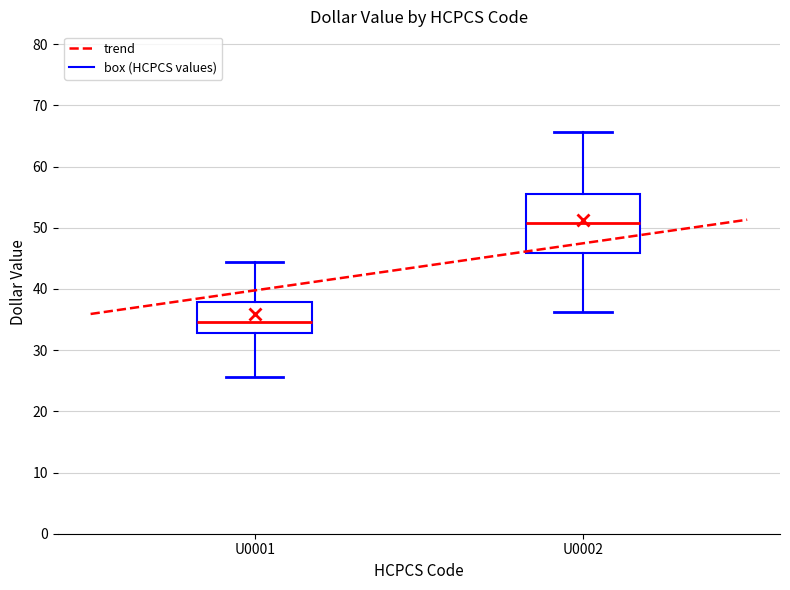

Which box is the tallest, from its lower edge to its upper edge?

U0002